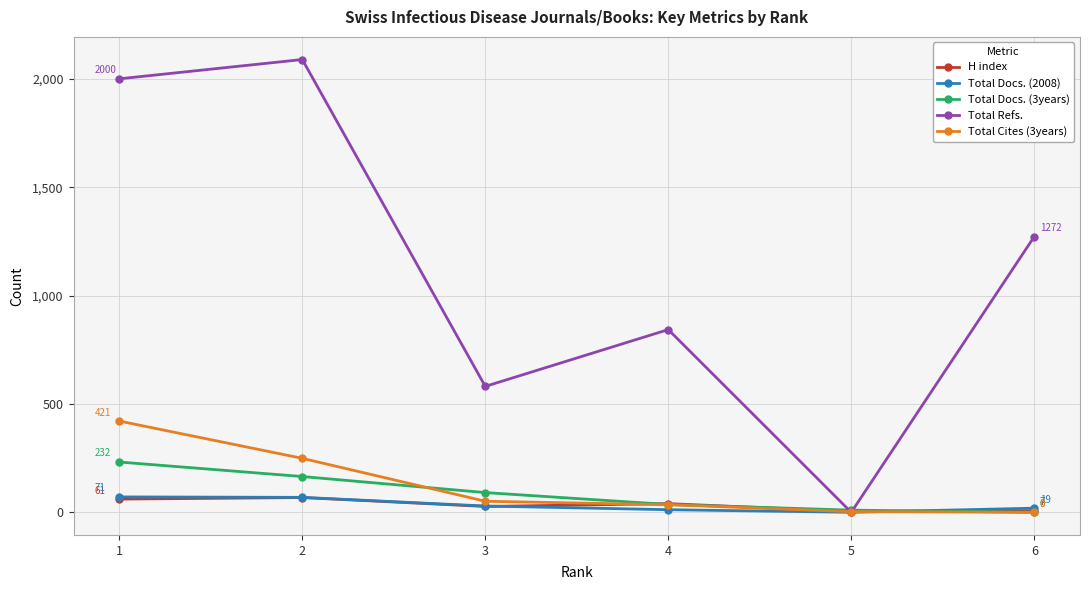

Does the chart display data point markers on the line(s)?

Yes